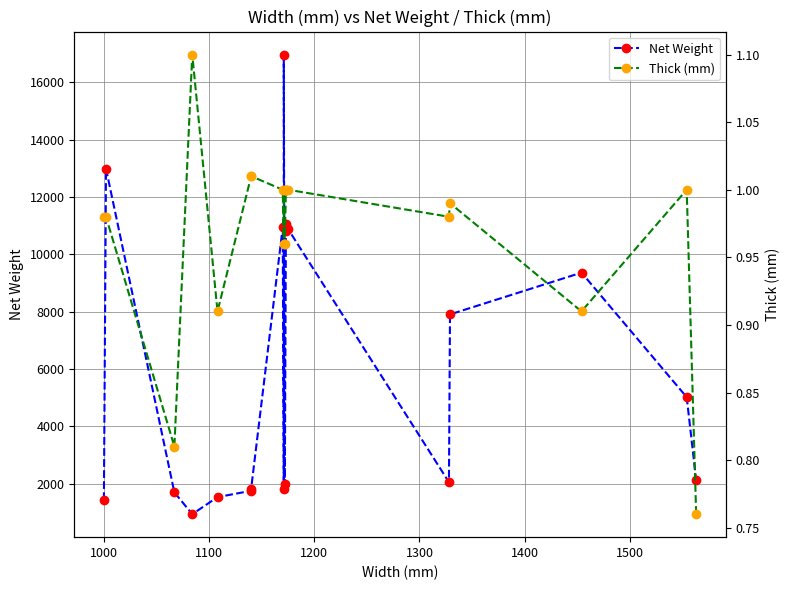

What is the sum of all Thick (mm) values?

19.4